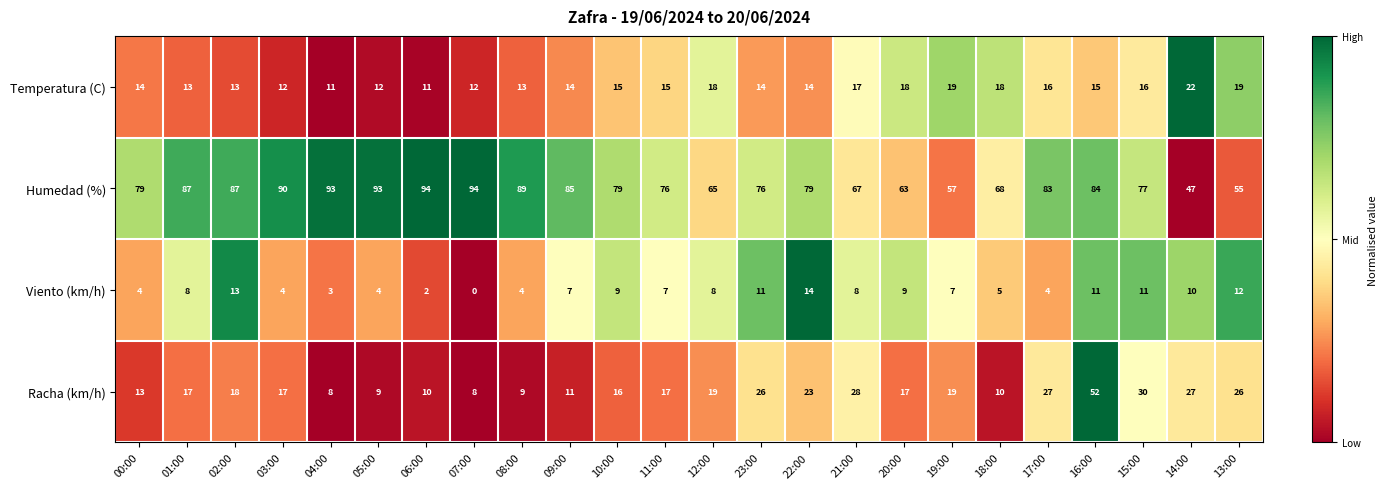

What is the difference between the Racha (km/h) values at 15:00 and 11:00?

13